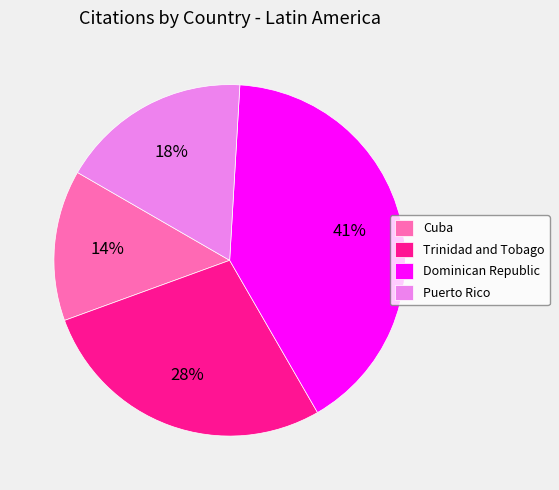

Count the number of slices in the pie.

4